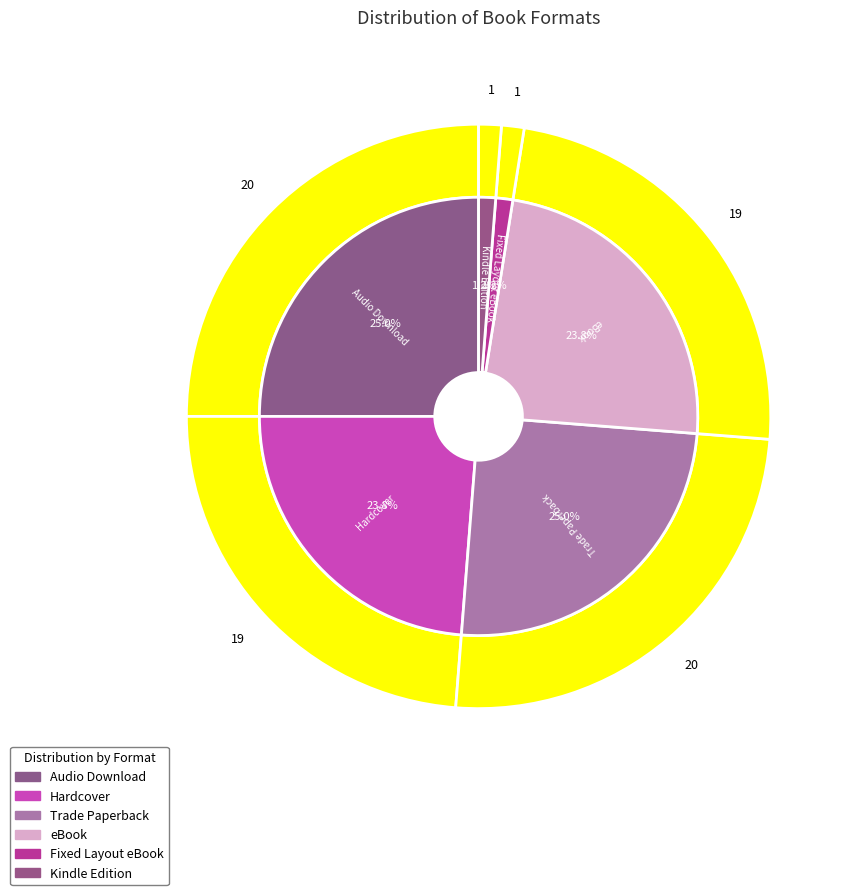

To the nearest percent, what is the difference between the largest and smallest slice percentages?

24%